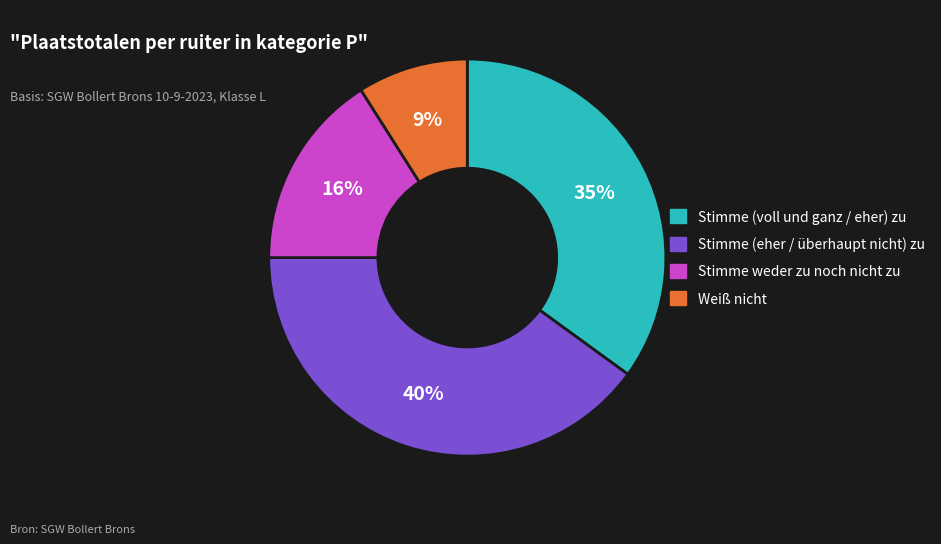

Does any single category account for the majority?

No